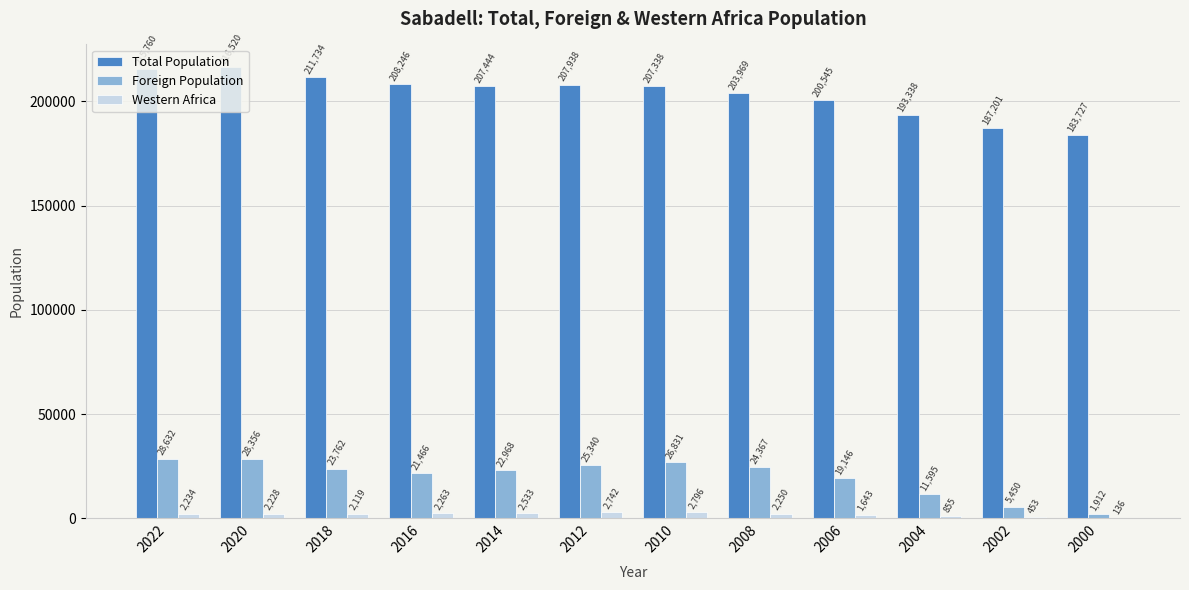

What is the sum of the Western Africa values at 2020 and 2022?

4462